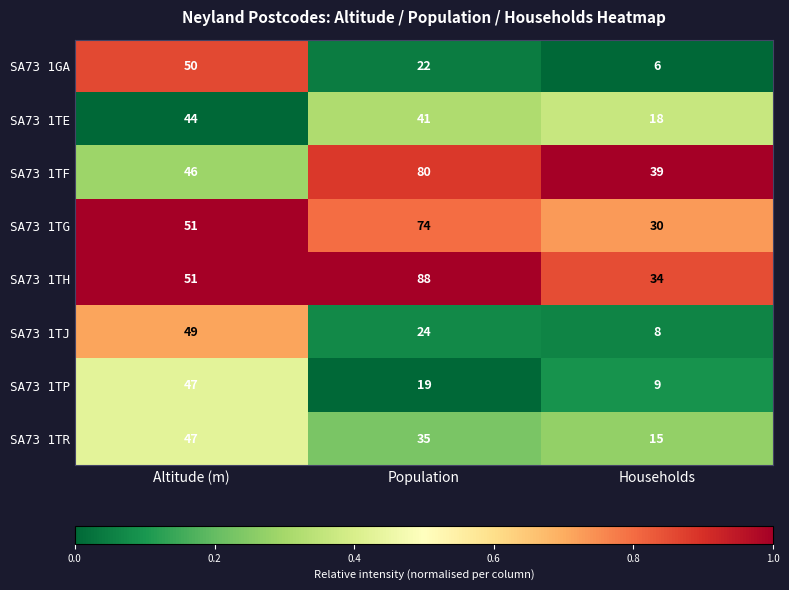

How many categories are shown in the chart?

3